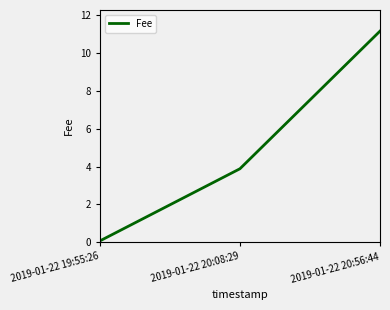

Rank the categories by value from highest to lowest.

2019-01-22 20:56:44, 2019-01-22 20:08:29, 2019-01-22 19:55:26